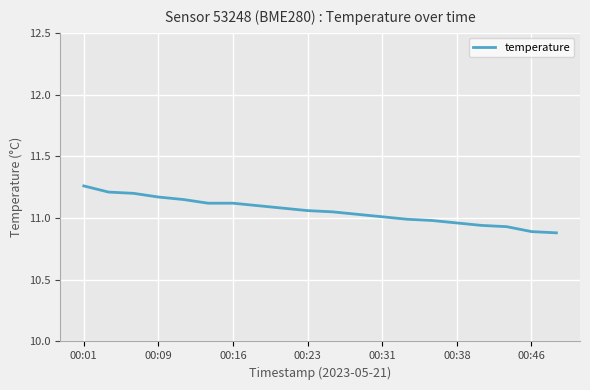

Does the chart display data point markers on the line(s)?

No